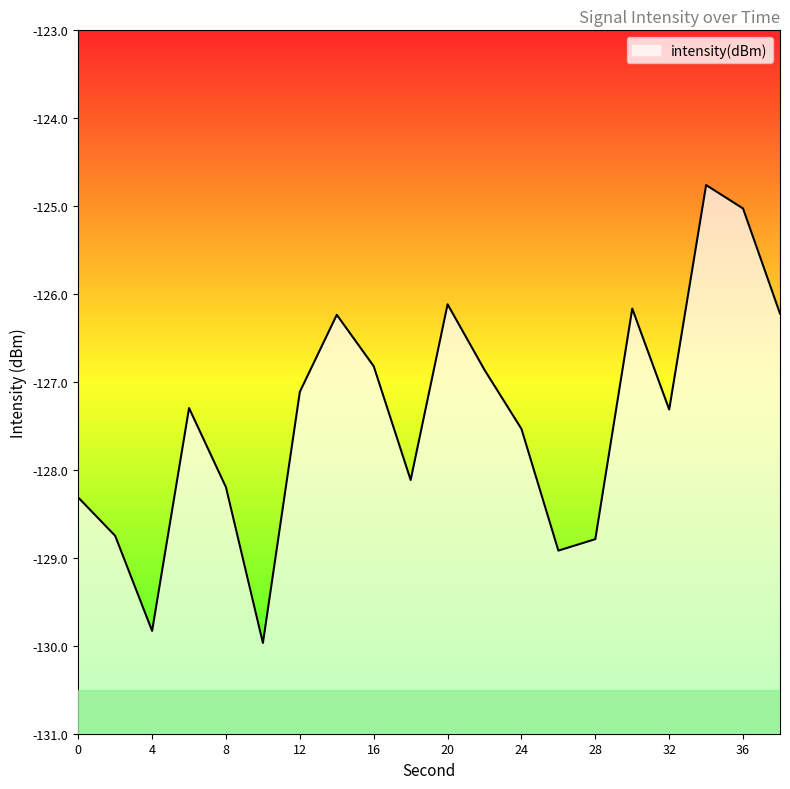

How many lines are shown in the chart?

1